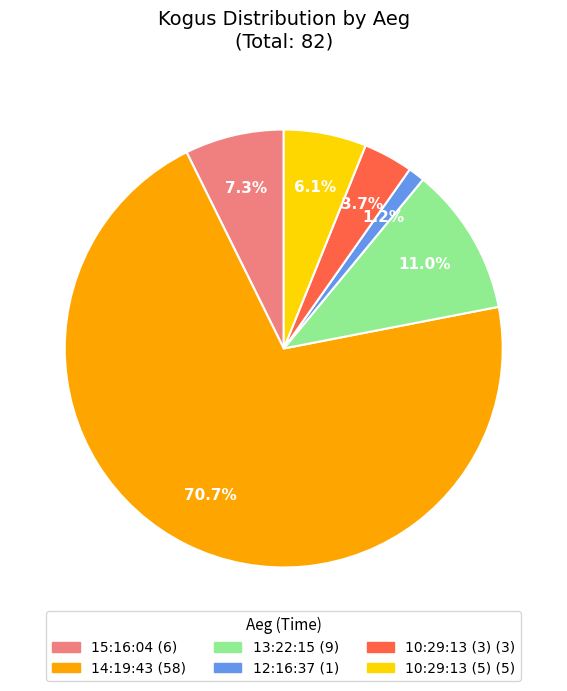

Is it true that 14:19:43 is 83% of the pie?

False